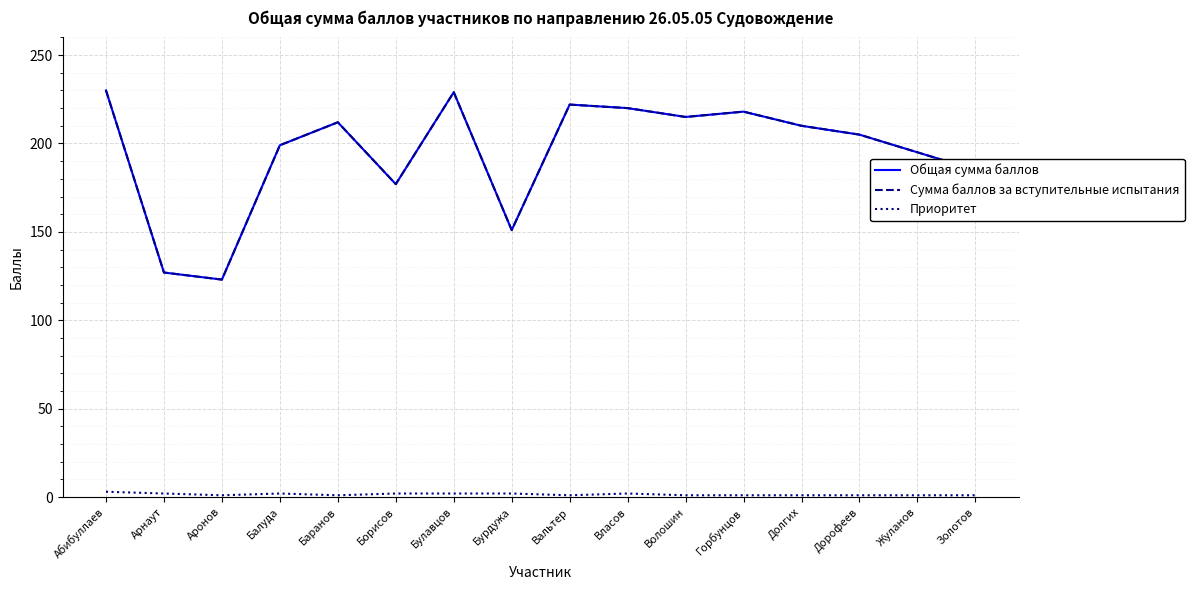

What is the difference between the maximum and minimum values in the Общая сумма баллов series?

107